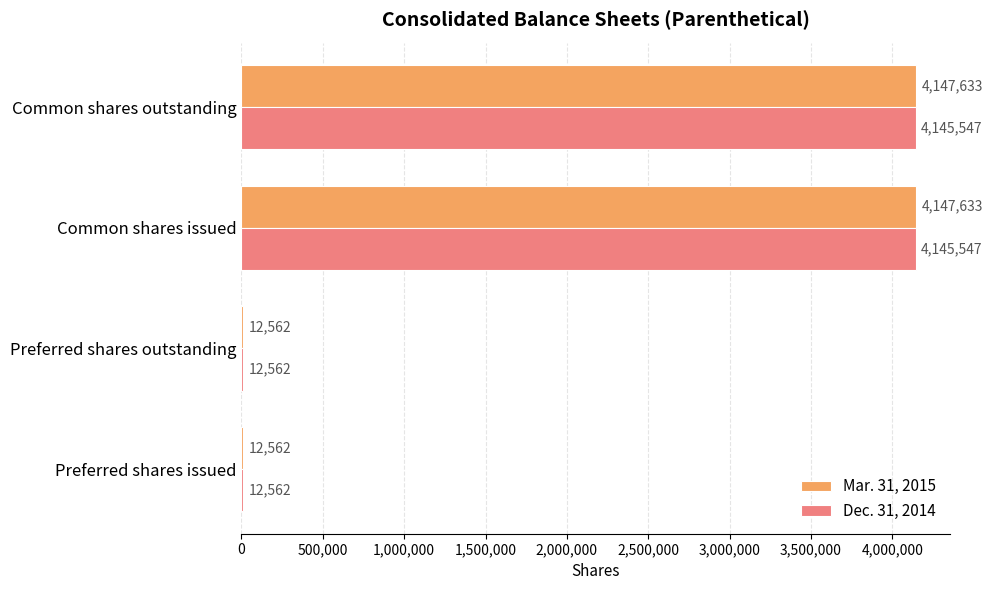

Which series changed the most between Preferred shares issued and Common shares outstanding?

Mar. 31, 2015